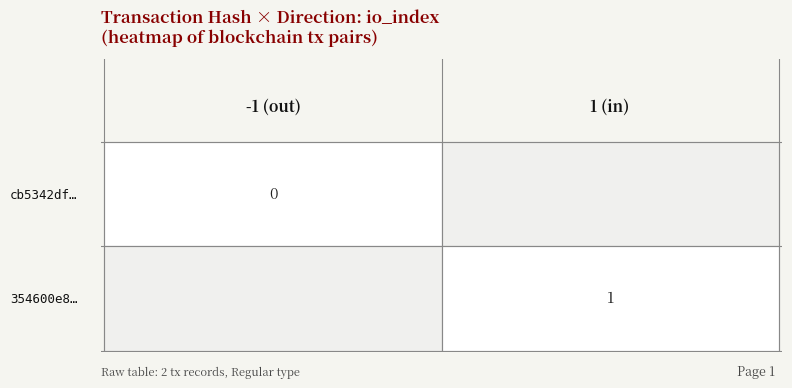

Is the value of cb5342dfbd14f24276da0b7e40ff377a38655dc at 0 greater than the value of 354600e8ba89976011f85993ee0b36e7f2f8f01 at 1?

No